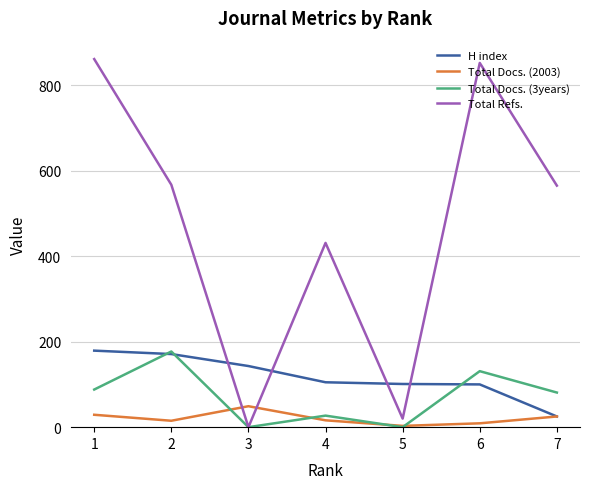

Which series changed the most between 1 and 3?

Total Refs.